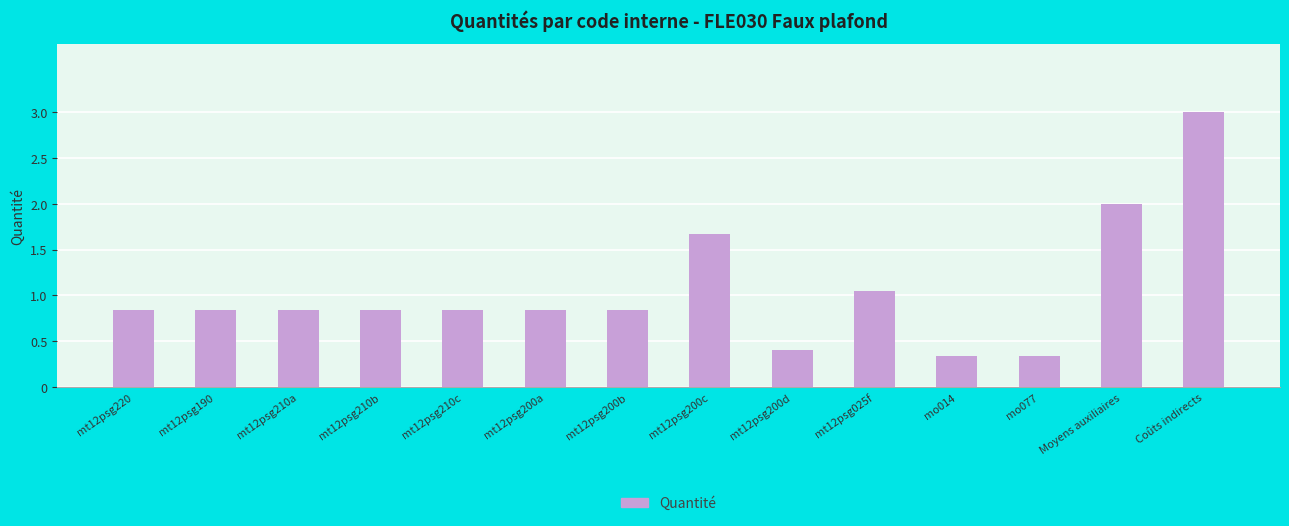

The chart shows a value of 2.5 at mt12psg200c. True or false?

False